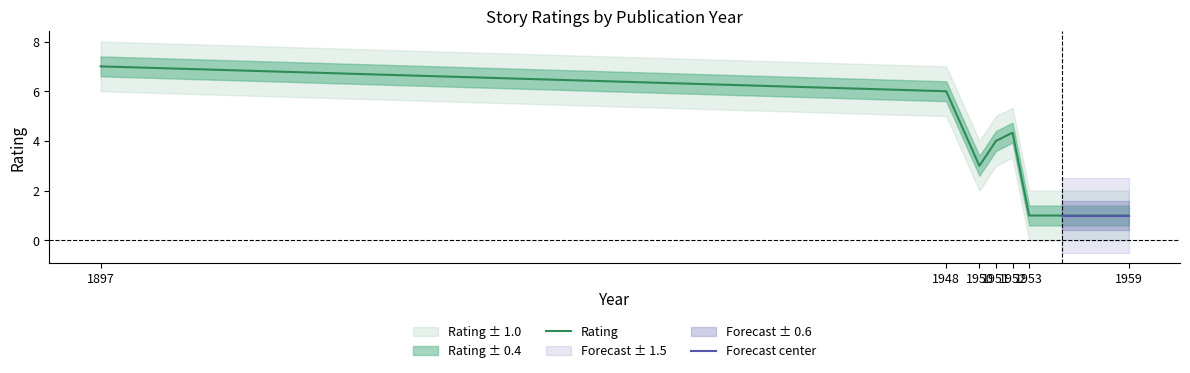

How many values are between 1 and 6?

6